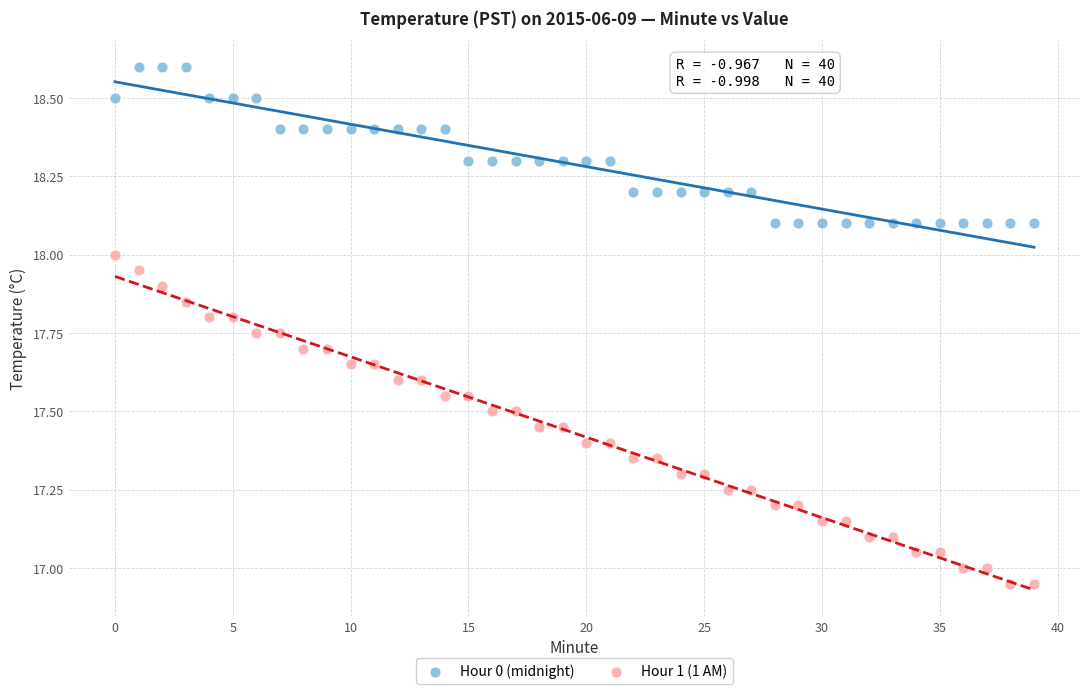

Which series has the widest spread of Y values?

Hour 1 (1 AM)